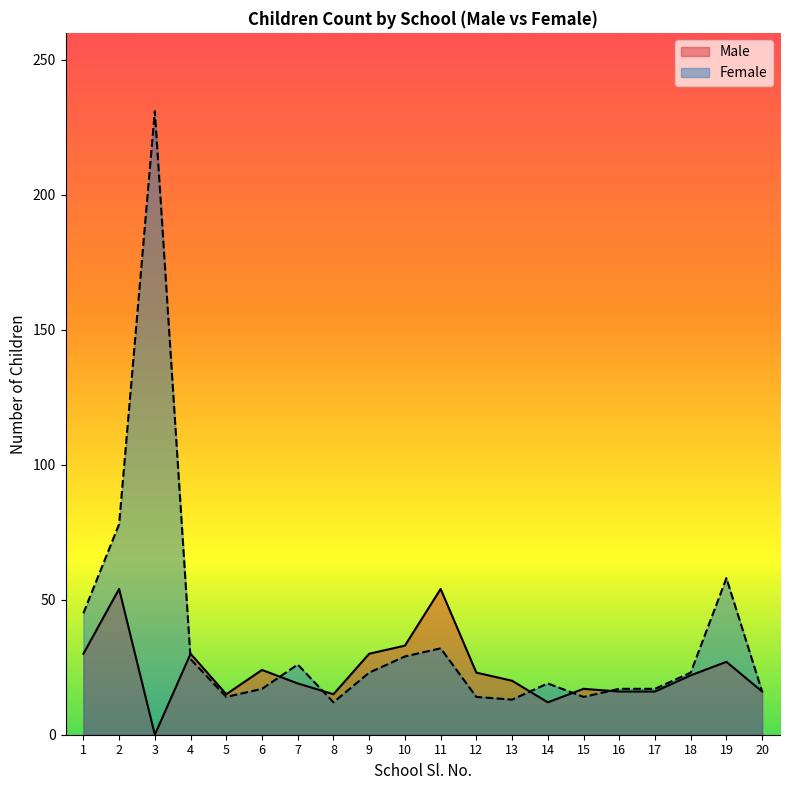

Which has a higher value, 11 or 18?

11